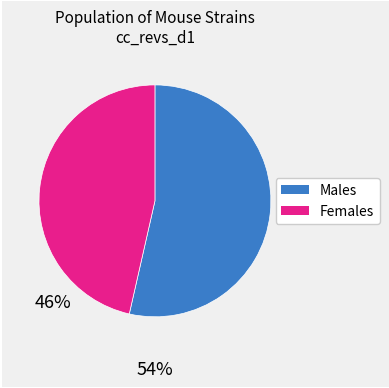

Does any single category account for the majority?

Yes